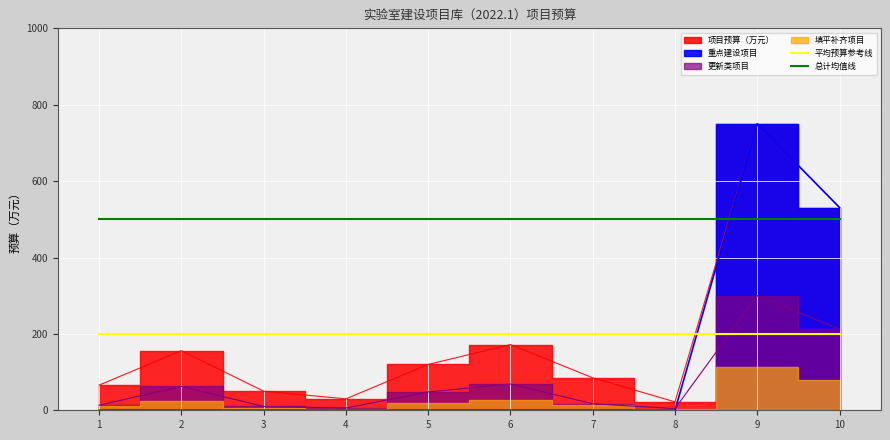

How many categories are shown in the chart?

10